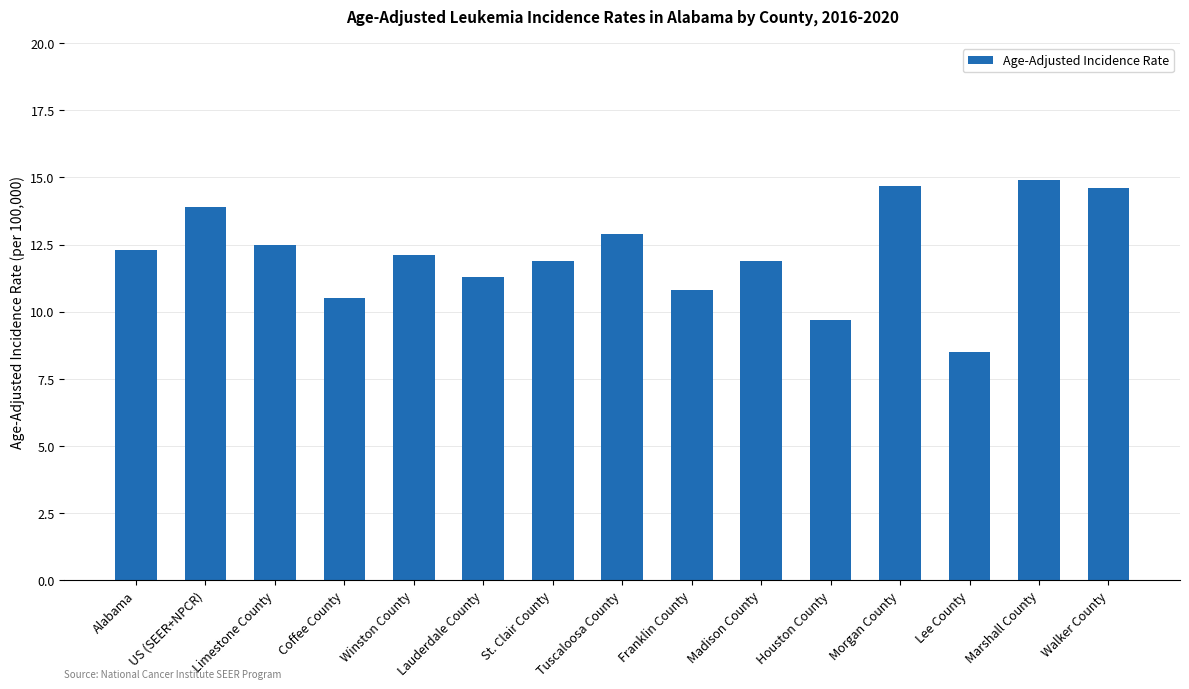

Is it true that the value at Lauderdale County is 11.3?

True